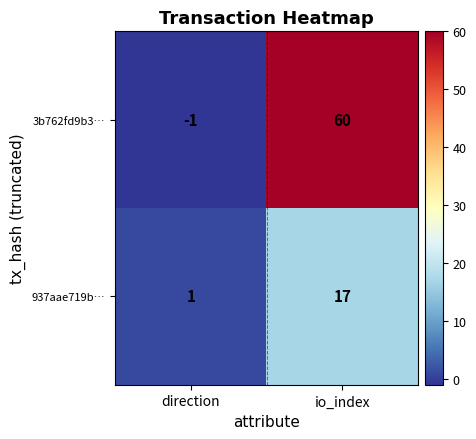

At direction, list the series in order from largest to smallest.

937aae719b…, 3b762fd9b3…